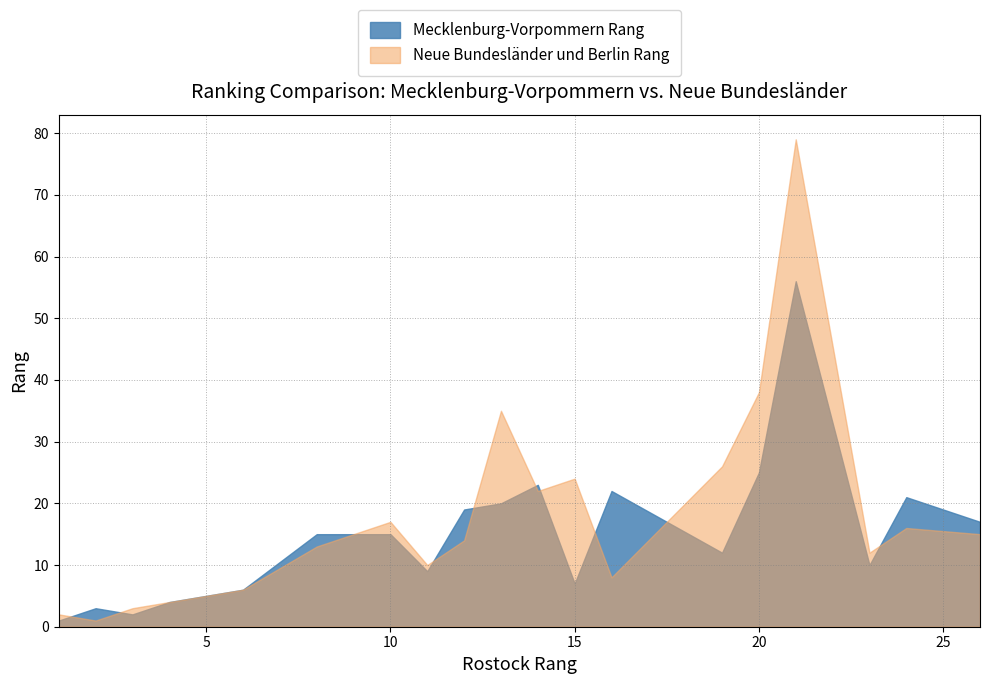

What is the total value across all series at 5?

10